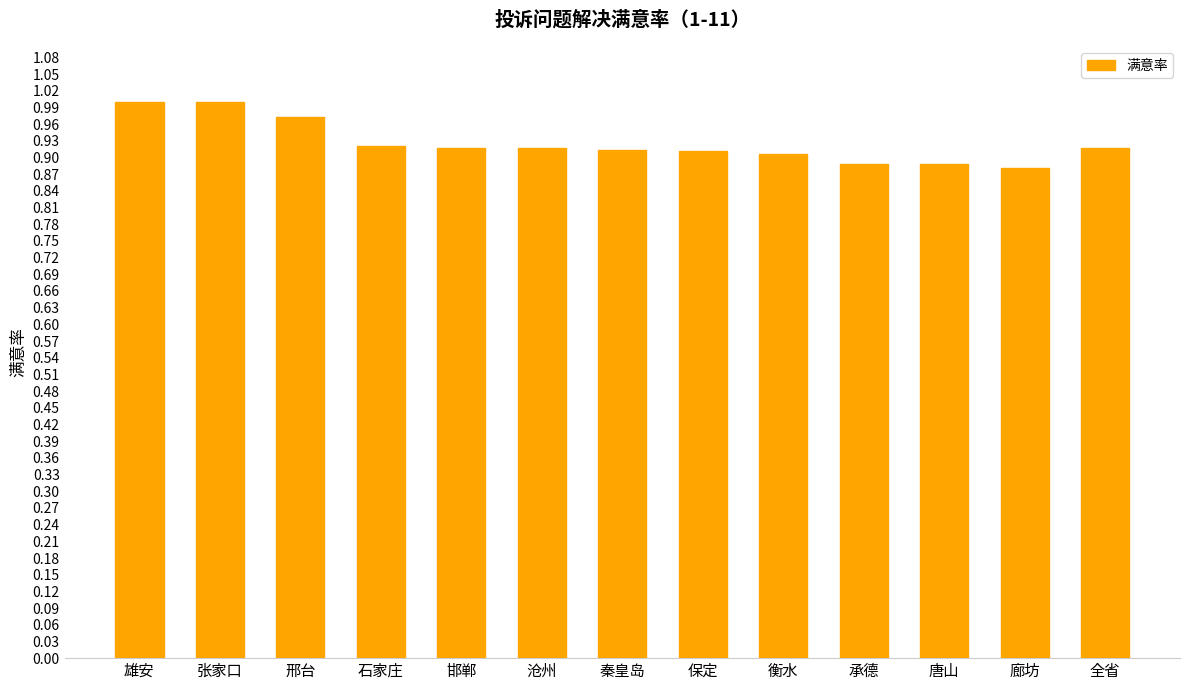

Between 廊坊 and 衡水, which is larger?

衡水